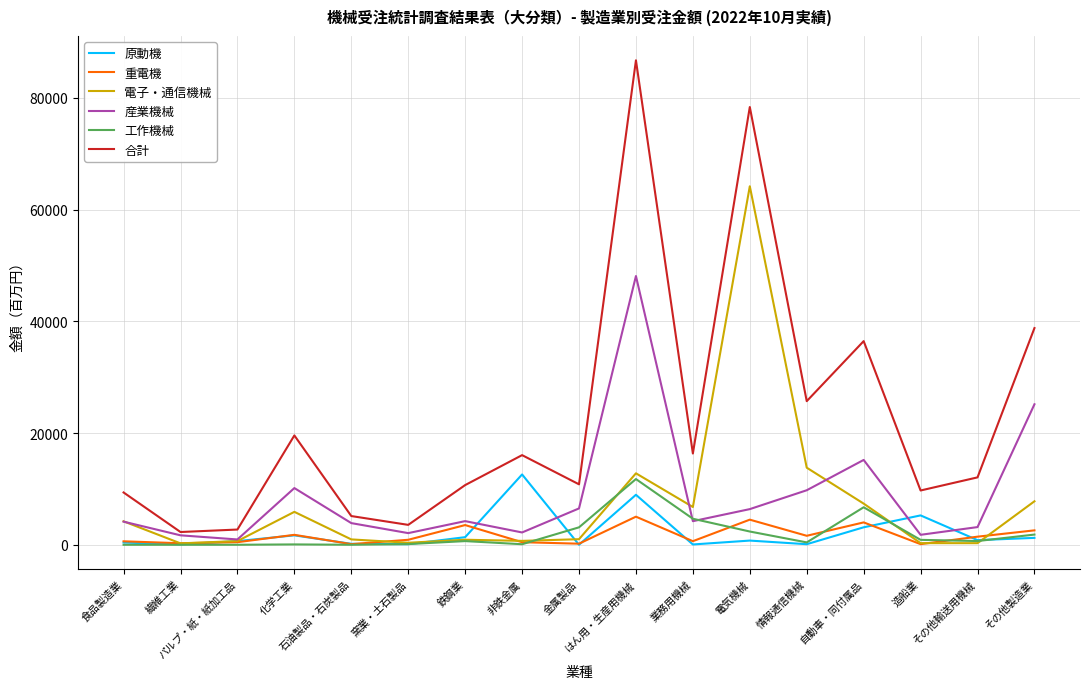

Which series has the widest spread of values?

合計